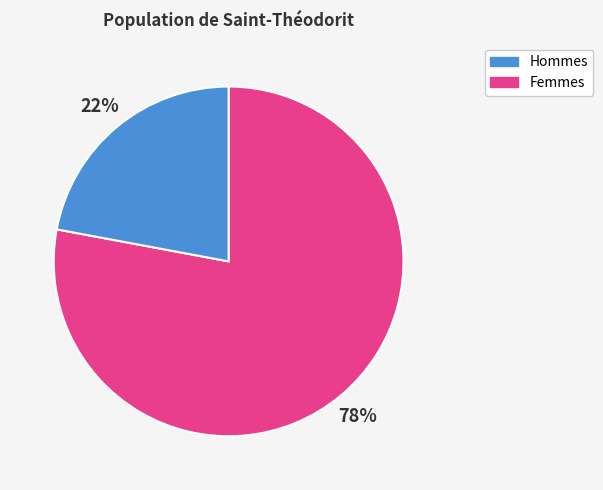

To the nearest percent, what is the difference between the largest and smallest slice percentages?

56%